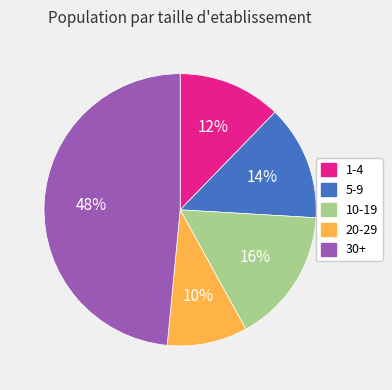

The 20-29 slice represents 10% of the pie. True or false?

True